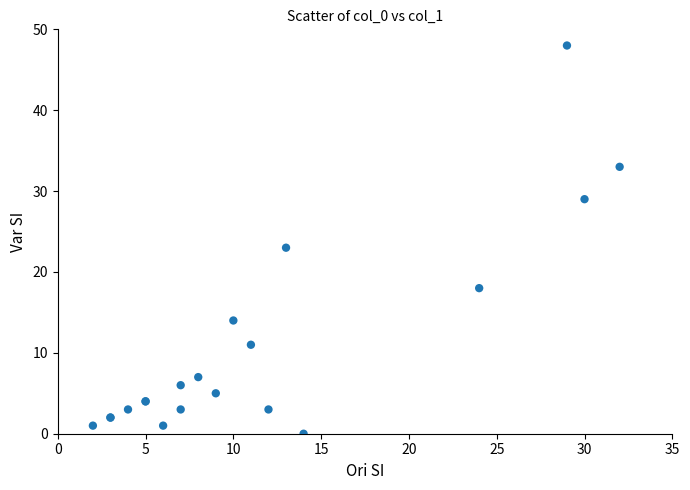

What Y value in the scatter plot is closest to 24?

23